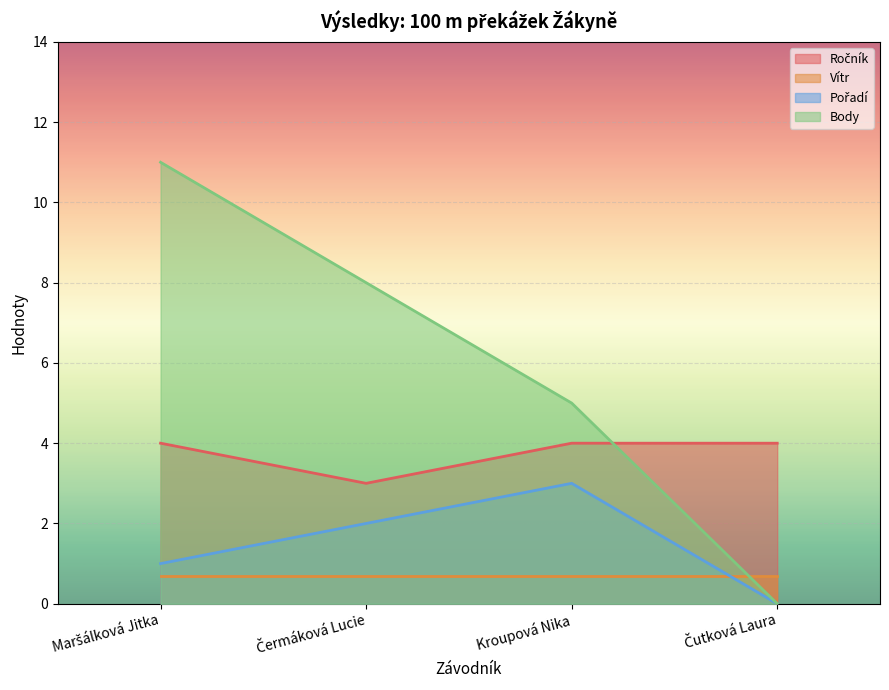

Which series has the widest spread of values?

Body